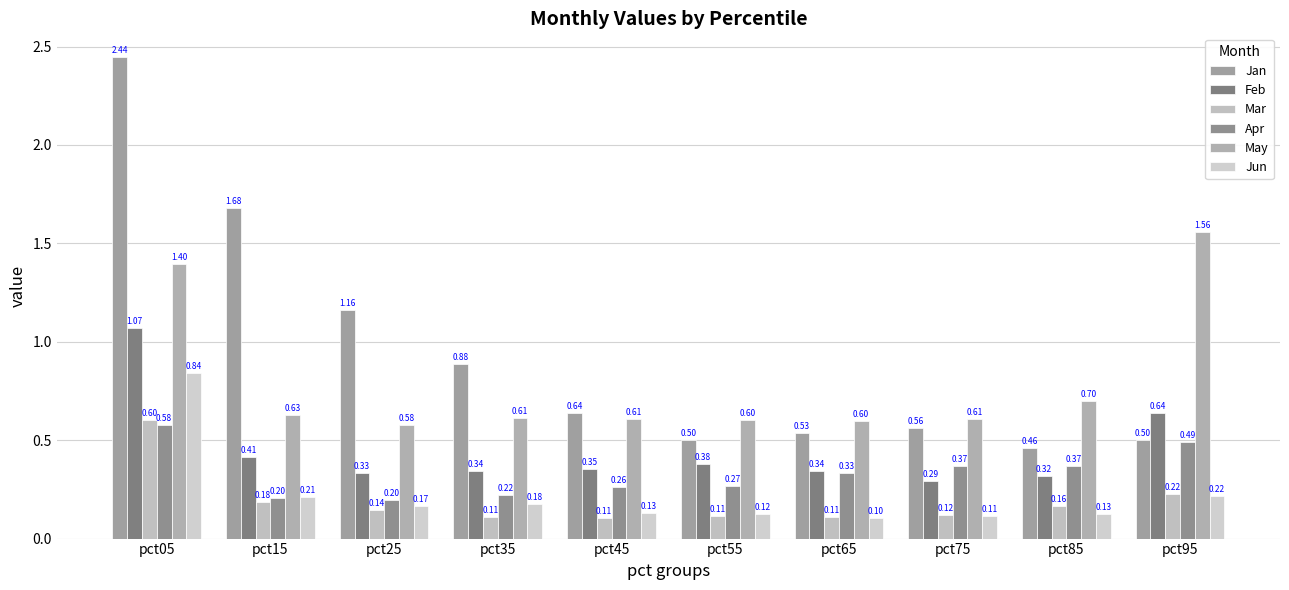

Rank the categories by Mar value from lowest to highest.

pct45, pct35, pct65, pct55, pct75, pct25, pct85, pct15, pct95, pct05